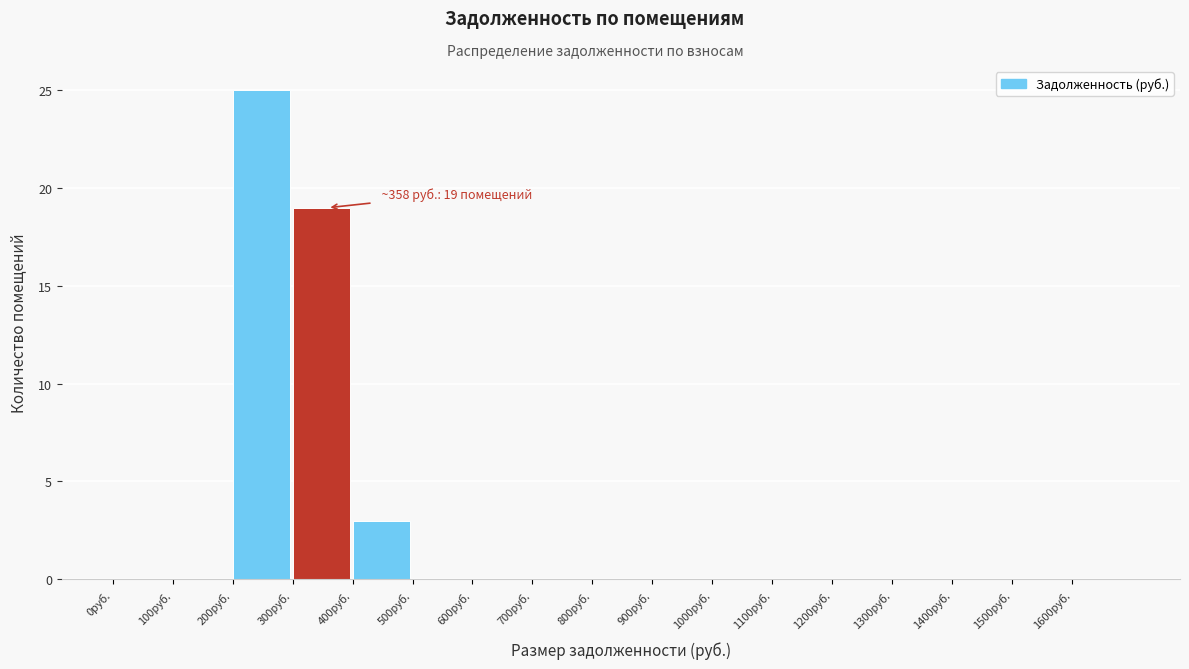

Over which range of the x-axis is the bar tallest?

200 to 300